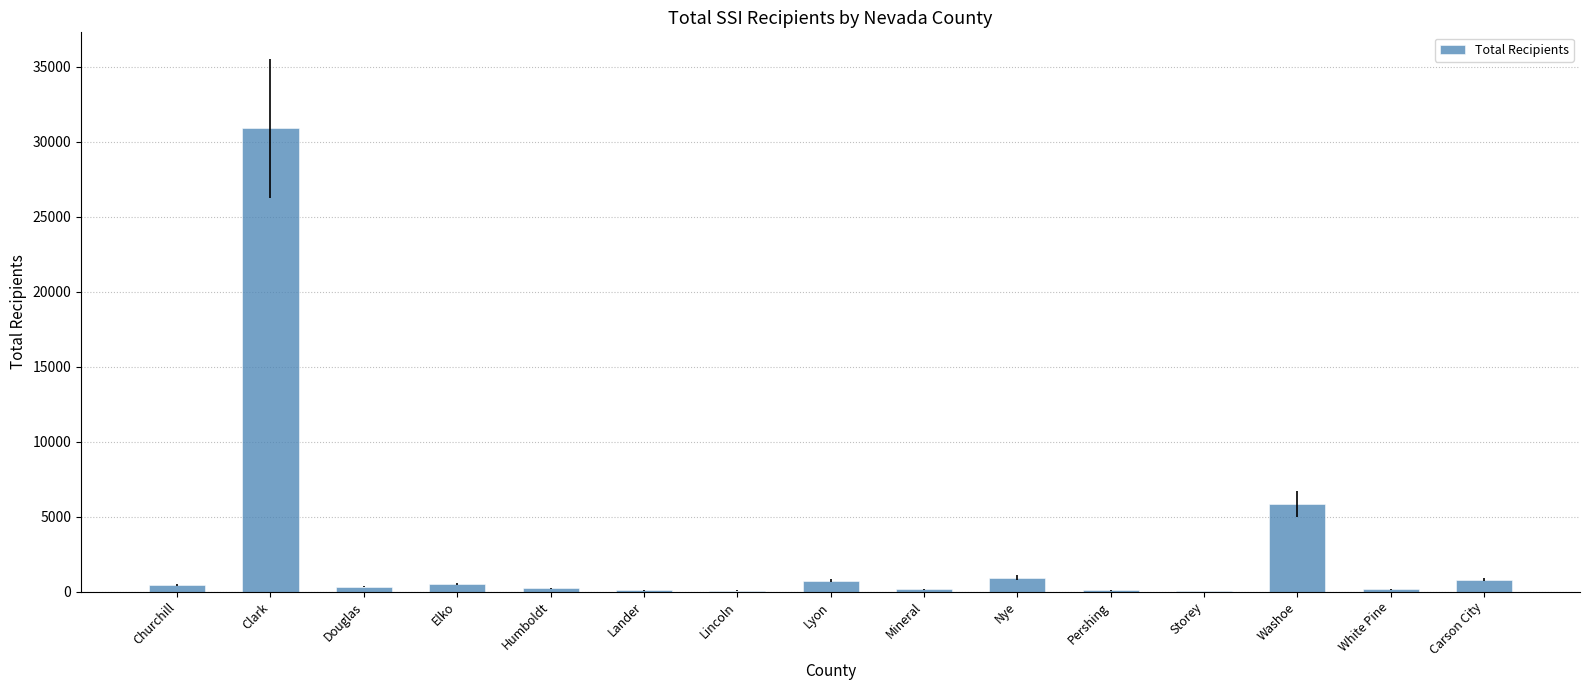

What is the greatest value displayed?

30893